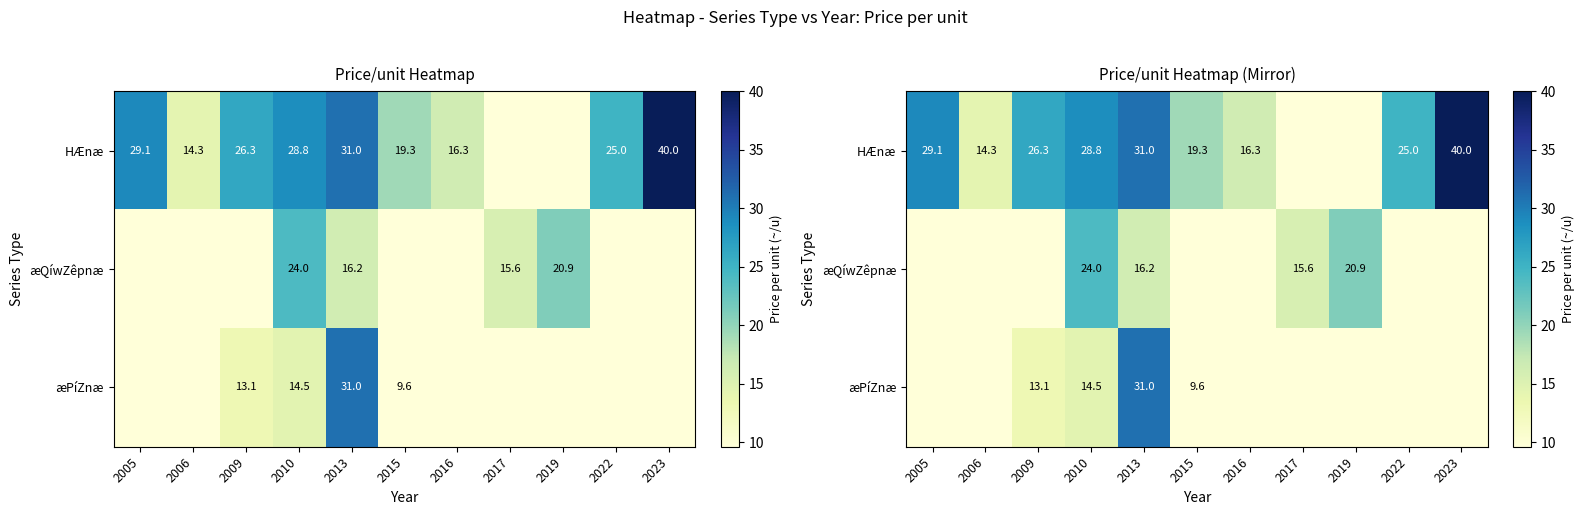

What is the total value across all series at 2017?

15.6